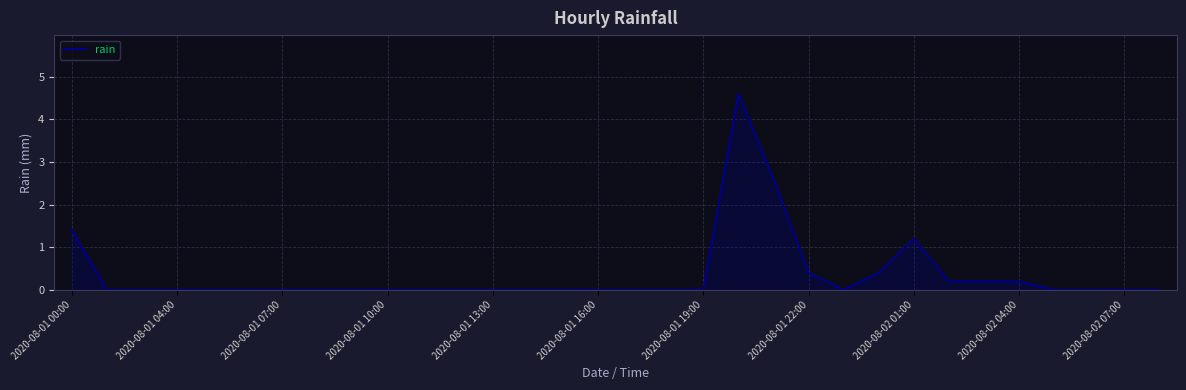

How many lines are shown in the chart?

1